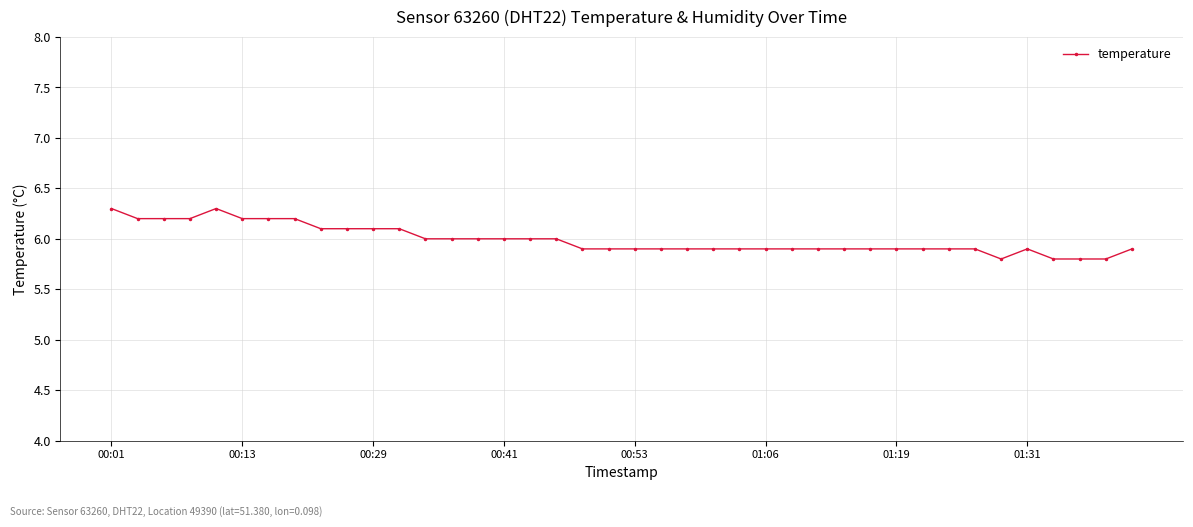

What is the difference between the maximum and minimum values?

0.5